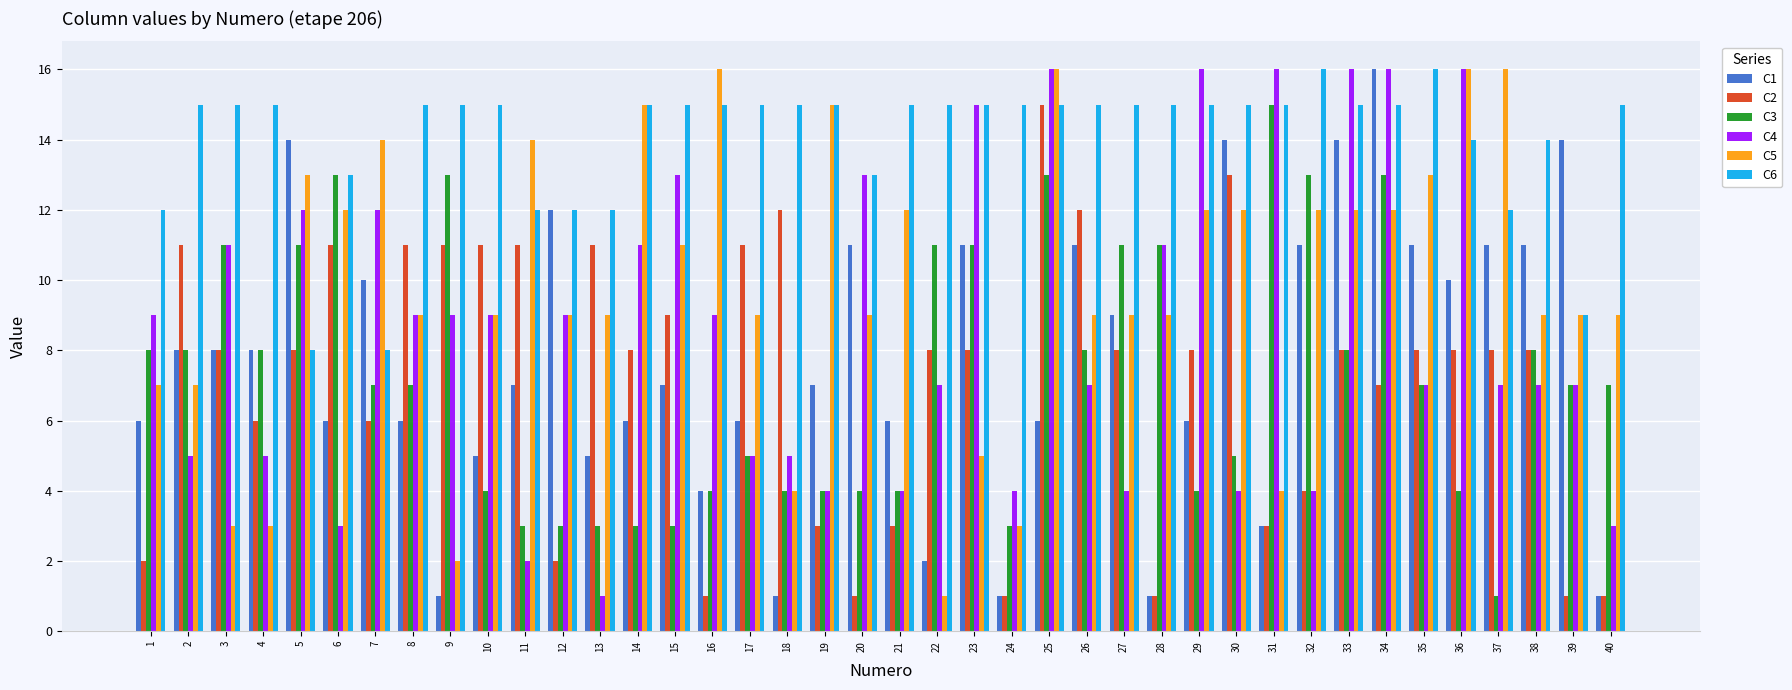

Which series has the largest total across all categories?

C6